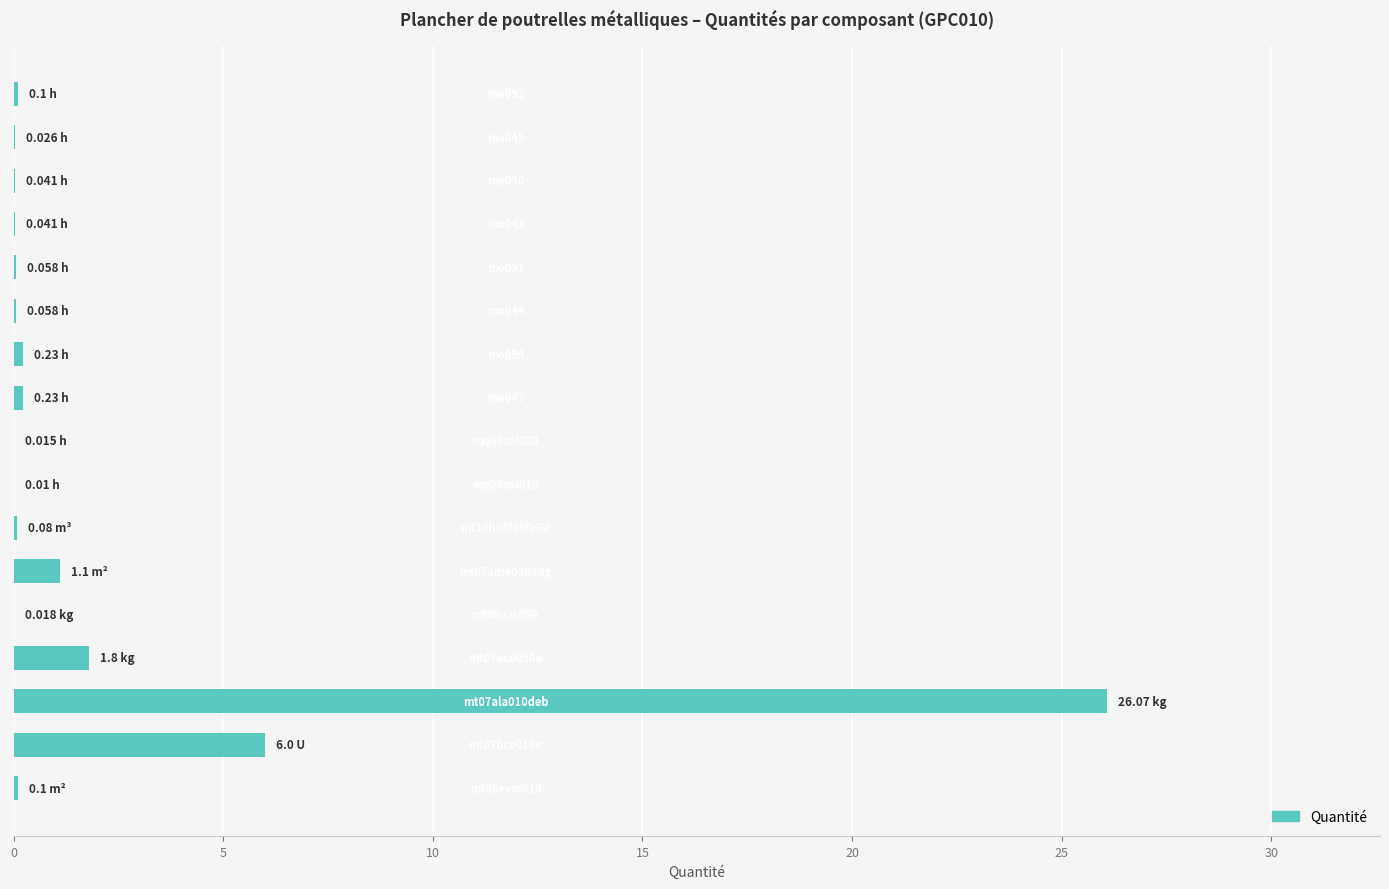

How many data points does each series have?

17